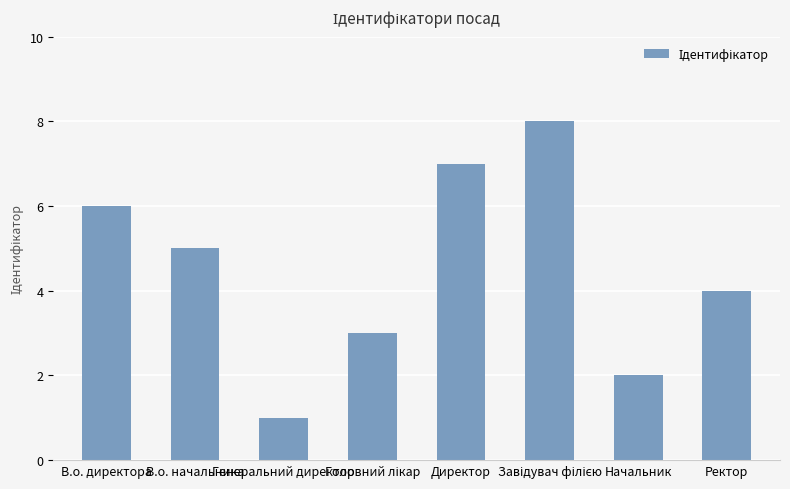

What is the difference between the maximum and minimum values?

7